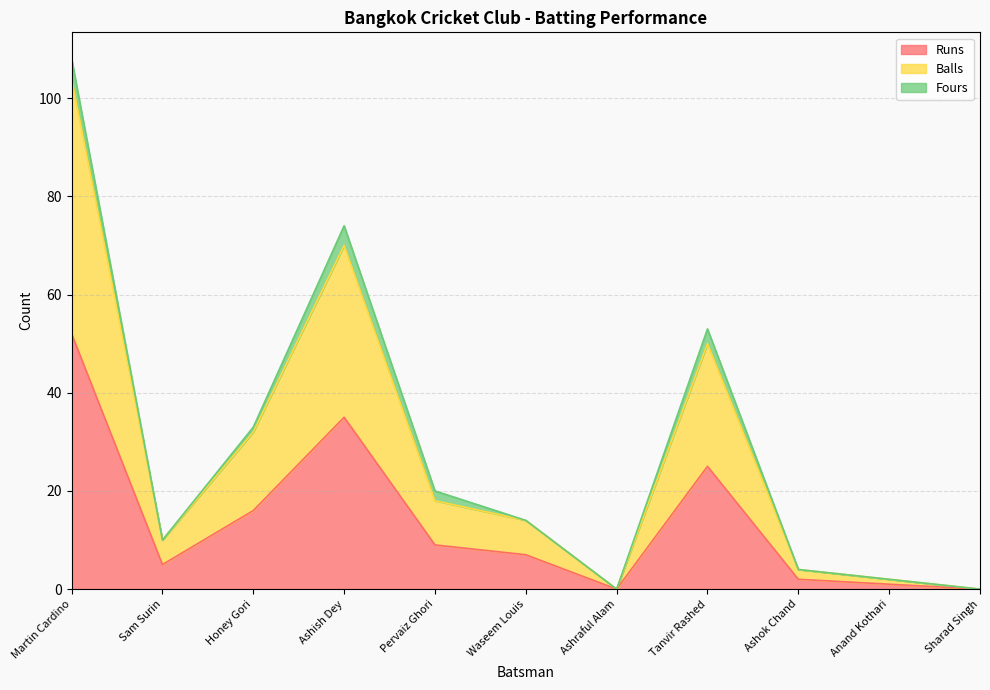

Does the chart have visible grid lines?

Yes